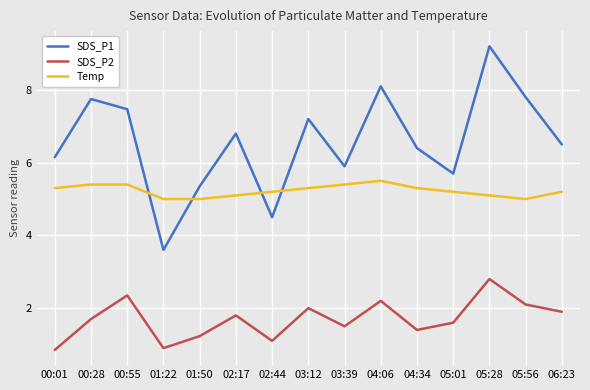

In SDS_P1, how many points are higher than both neighbors (excluding endpoints)?

5